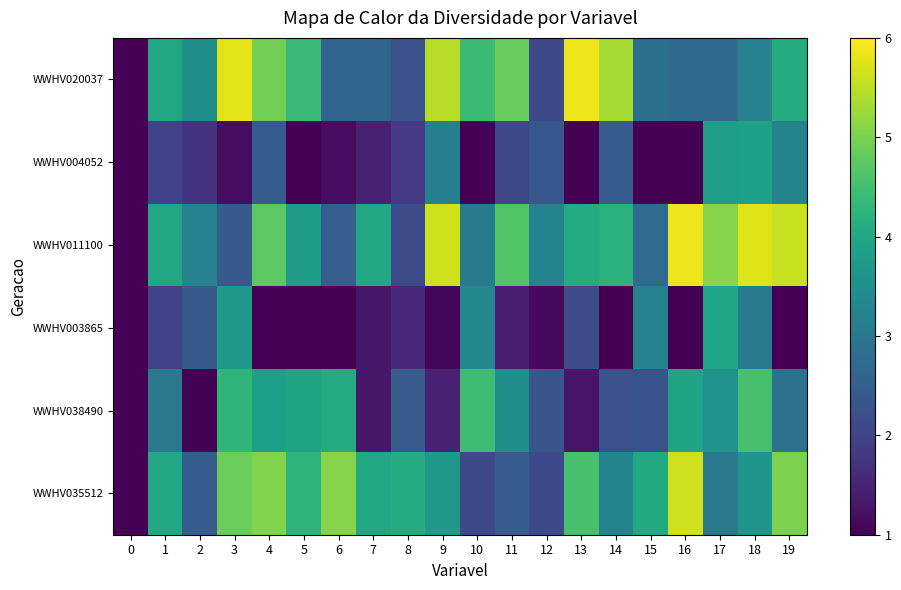

Reading left to right, what are all the values shown in this chart?

WWHV020037: 0=1.0	1=4.0	2=3.5	3=5.8	4=4.9	5=4.4	6=2.6	7=2.6	8=2.2	9=5.5	10=4.4	11=4.8	12=2.1	13=5.9	14=5.3	15=2.8	16=2.7	17=2.7	18=3.2	19=4.1
WWHV004052: 0=1.0	1=2.0	2=1.7	3=1.2	4=2.4	5=1.0	6=1.2	7=1.5	8=1.8	9=3.1	10=1.0	11=2.1	12=2.4	13=1.0	14=2.4	15=1.0	16=1.0	17=3.8	18=3.9	19=3.2
WWHV011100: 0=1.0	1=4.0	2=3.2	3=2.4	4=4.7	5=3.8	6=2.5	7=4.0	8=2.1	9=5.6	10=3.0	11=4.7	12=3.2	13=4.1	14=4.2	15=2.7	16=5.9	17=5.1	18=5.8	19=5.6
WWHV003865: 0=1.0	1=2.0	2=2.4	3=3.7	4=1.0	5=1.0	6=1.0	7=1.3	8=1.6	9=1.1	10=3.3	11=1.4	12=1.1	13=2.2	14=1.0	15=3.2	16=1.0	17=3.9	18=3.1	19=1.0
WWHV038490: 0=1.0	1=3.0	2=1.0	3=4.3	4=3.8	5=3.9	6=4.1	7=1.3	8=2.4	9=1.5	10=4.5	11=3.5	12=2.3	13=1.3	14=2.2	15=2.3	16=3.9	17=3.6	18=4.5	19=2.9
WWHV035512: 0=1.0	1=4.0	2=2.5	3=4.9	4=5.0	5=4.2	6=5.1	7=4.0	8=4.1	9=3.7	10=2.1	11=2.4	12=2.1	13=4.5	14=3.3	15=4.0	16=5.6	17=3.0	18=3.6	19=5.0